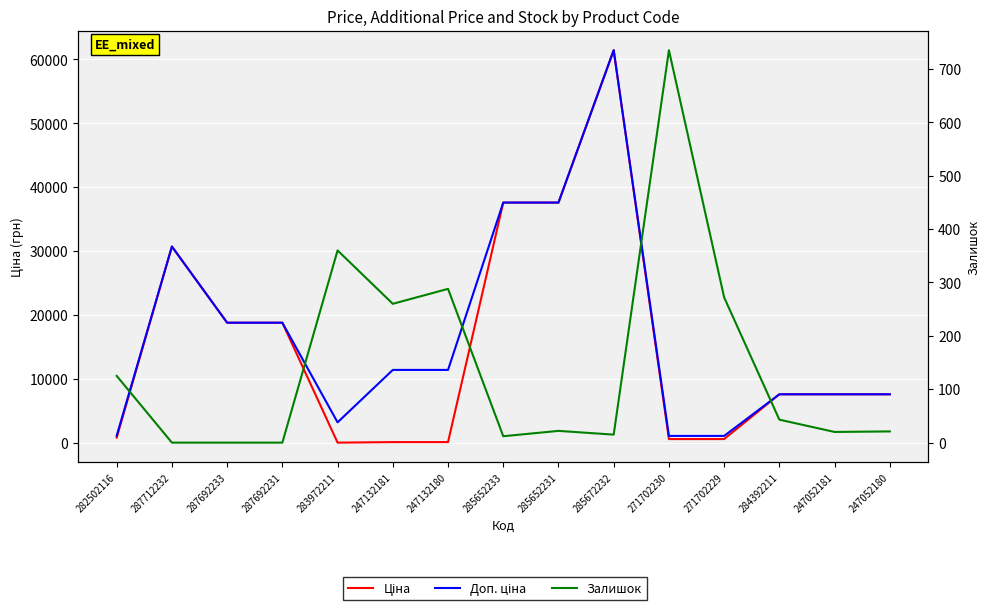

Where is the first local maximum for Доп. ціна?

287712232